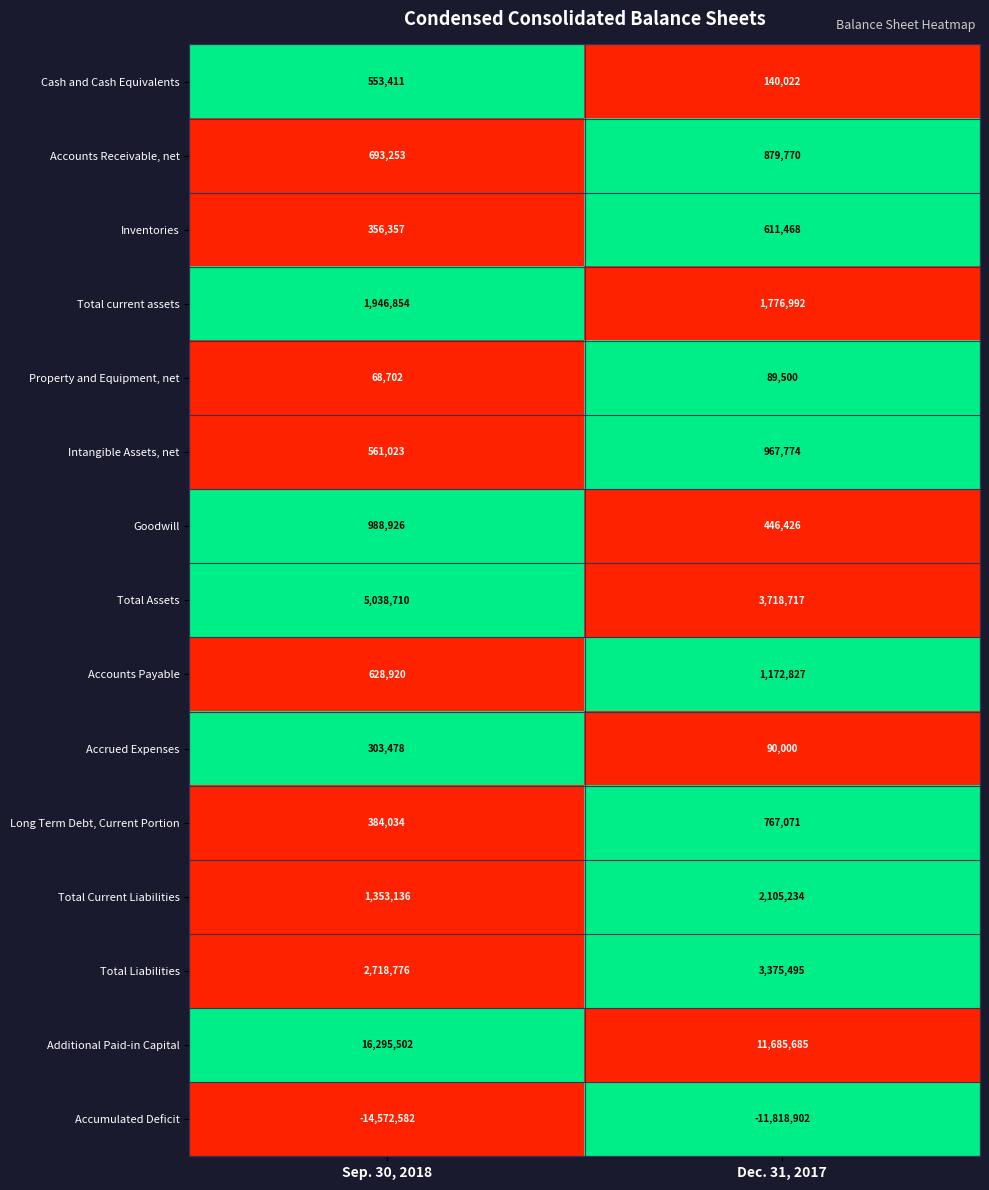

Is it true that Long Term Debt, Current Portion equals 252941 at Dec. 31, 2017?

False